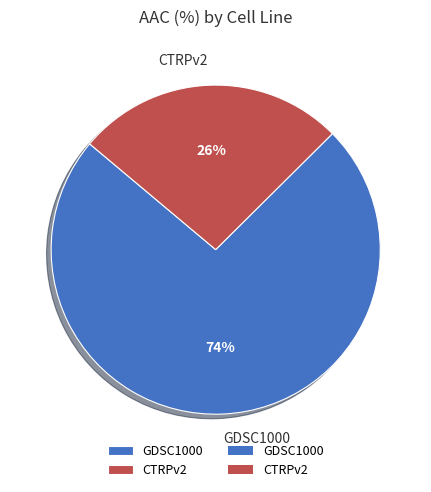

True or false: CTRPv2 accounts for 26% of the total.

True